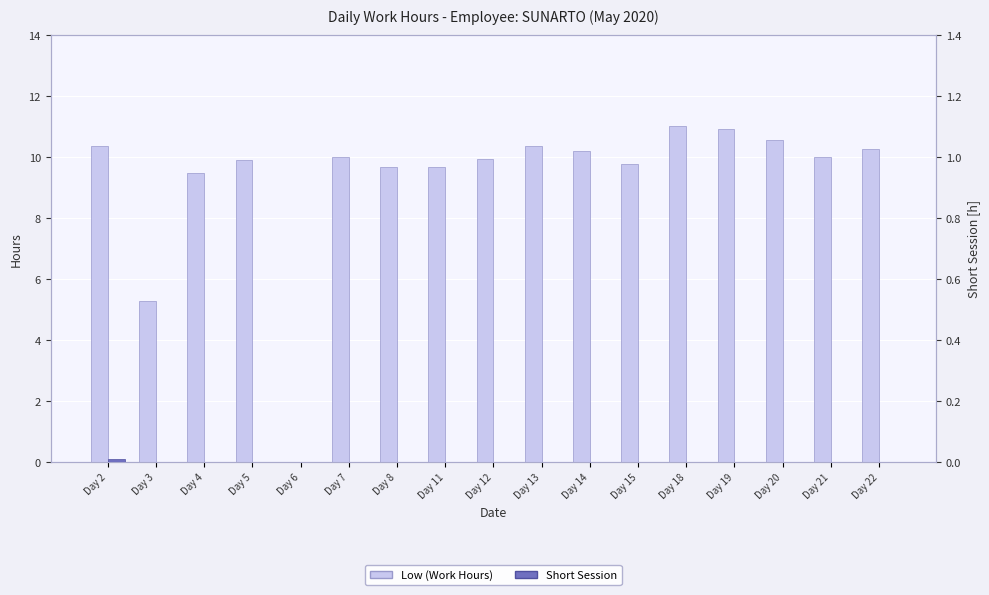

Which series changed the most between Day 5 and Day 6?

Low (Work Hours)